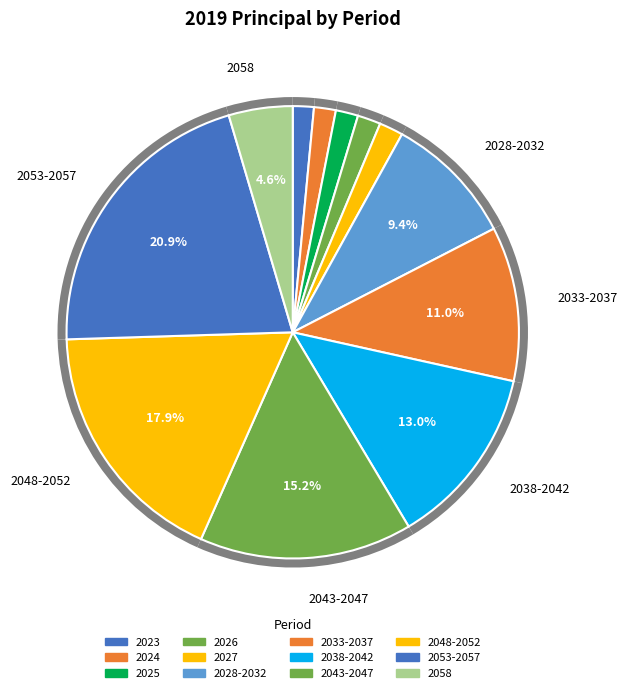

To the nearest percent, what is the difference between the 2048-2052 and 2043-2047 slice percentages?

3%